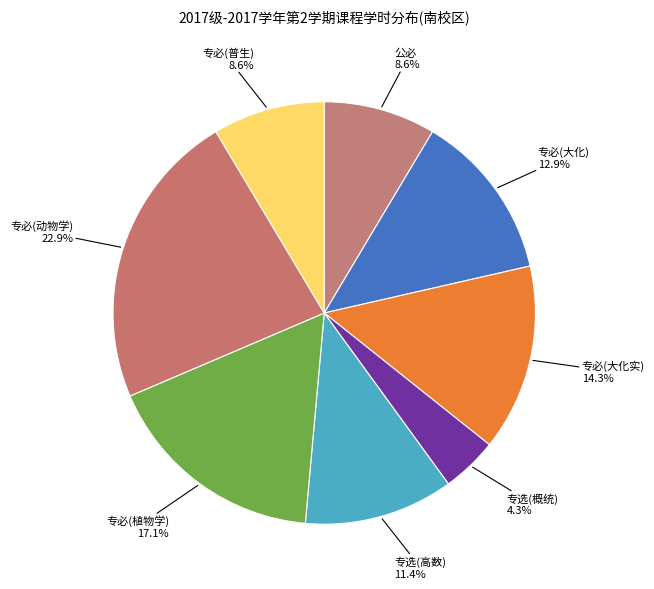

Count the number of slices in the pie.

8